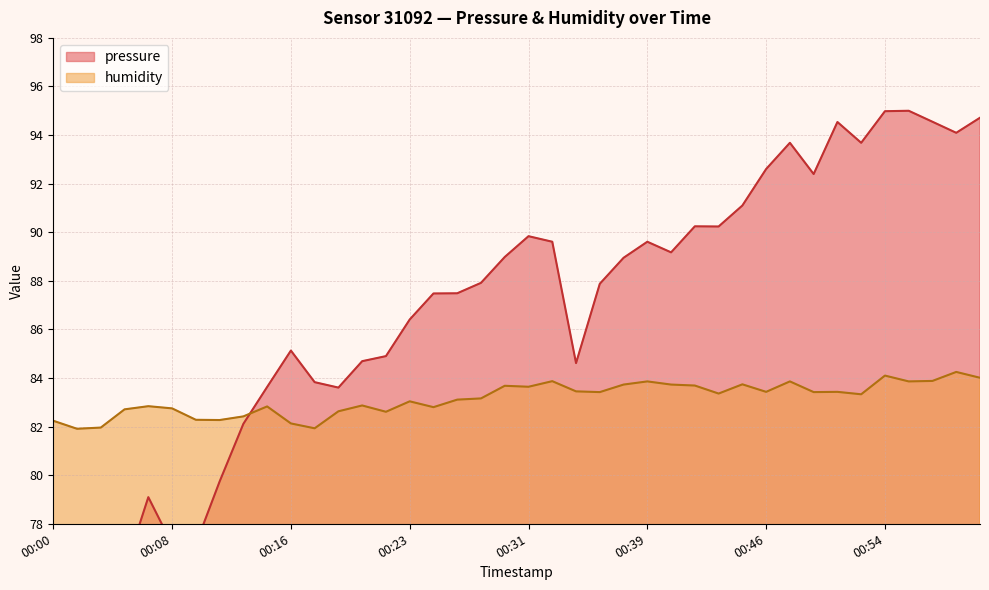

How many values in the pressure series are below 87?

17